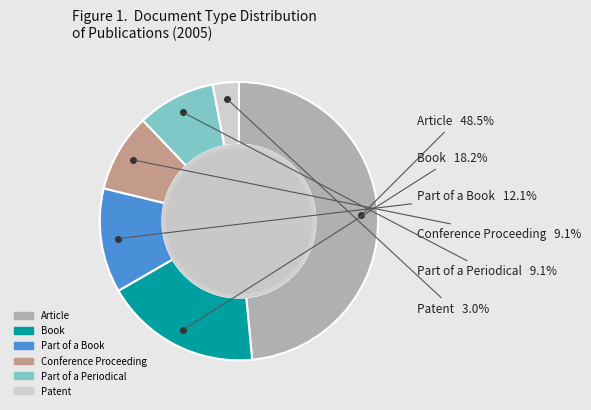

What percentage is the Conference Proceeding slice, to the nearest percent?

9%